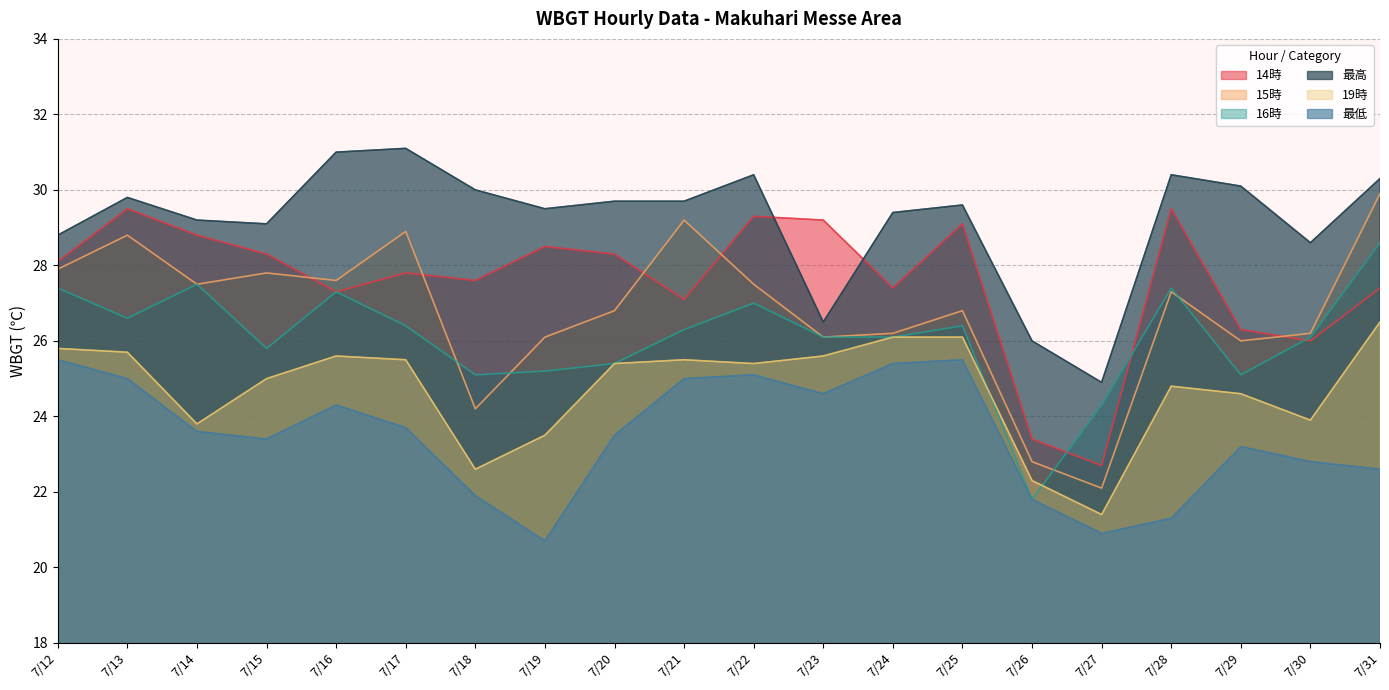

What is the value of the 15時 point at the 6th from the left?

28.9